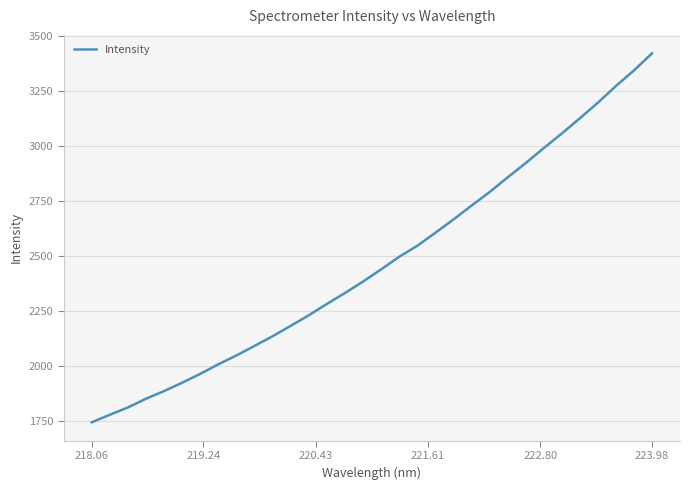

What is the difference between the maximum and minimum values?

1677.2